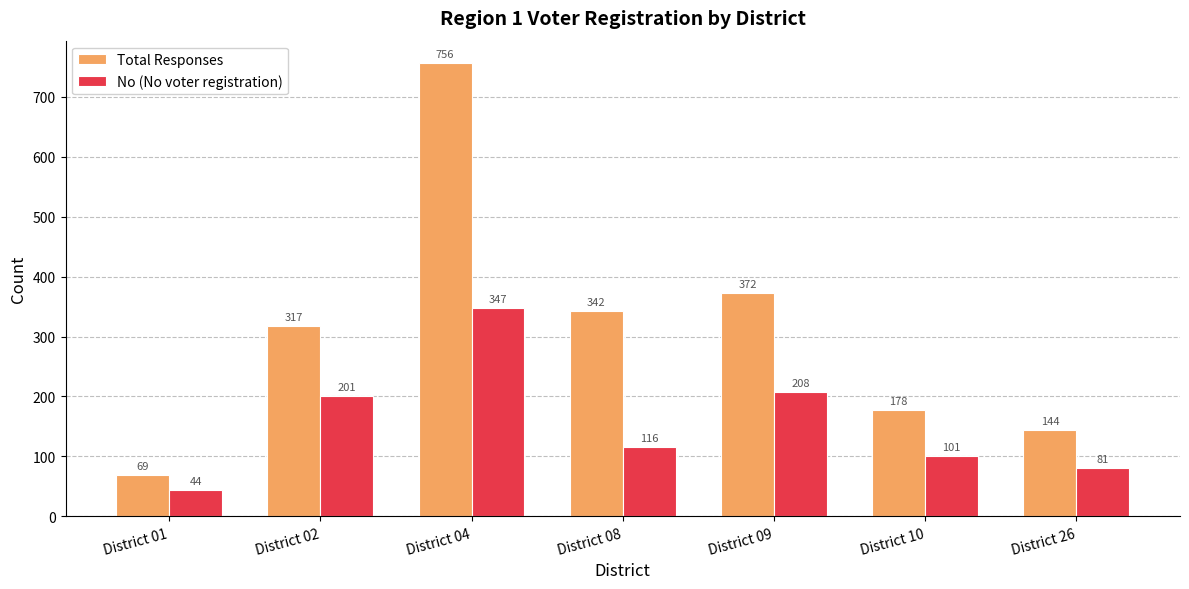

What is the difference between the highest and lowest values at District 02?

116